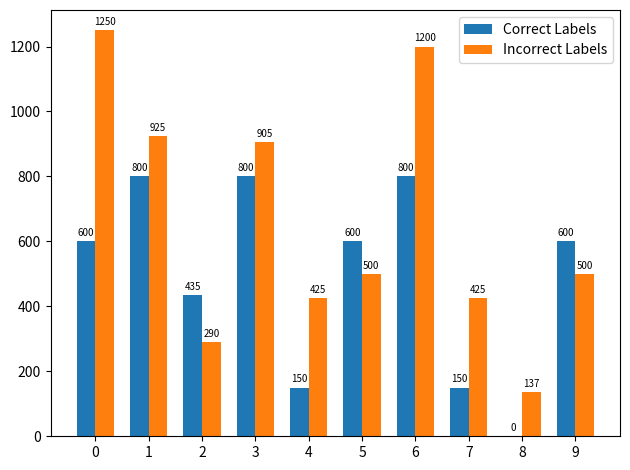

Are the bars horizontal?

No